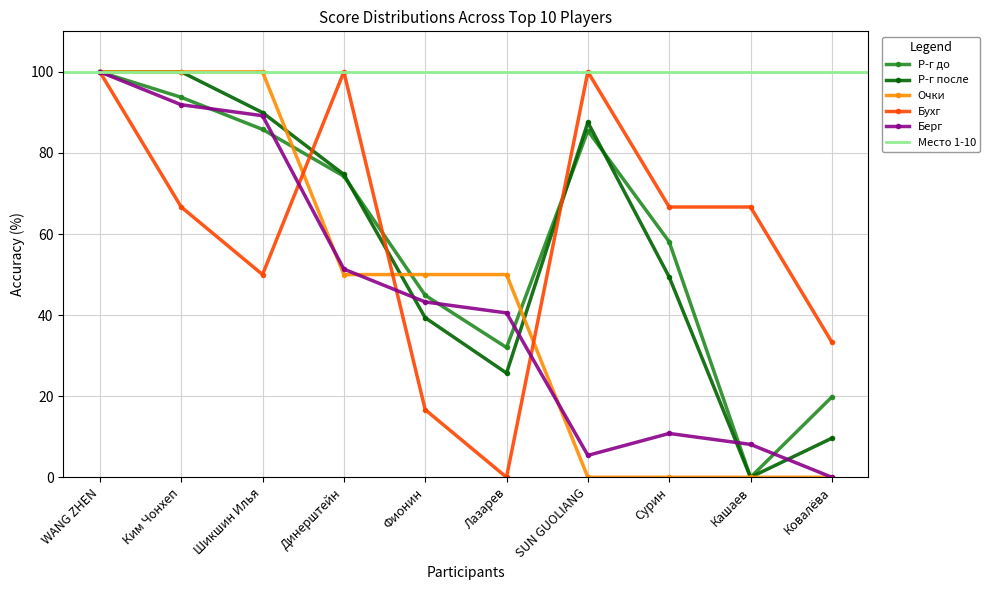

The value of Р-г до at Ким Чонхеп is 93.7. True or false?

True